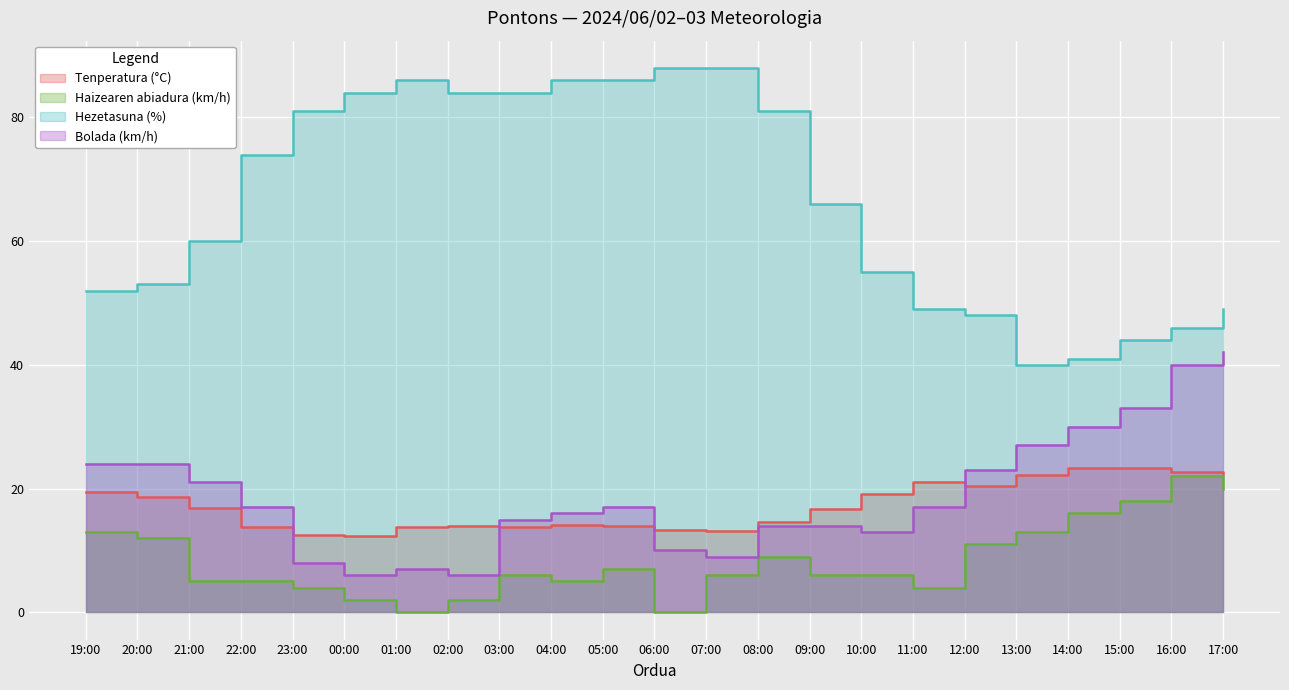

How many lines are shown in the chart?

4